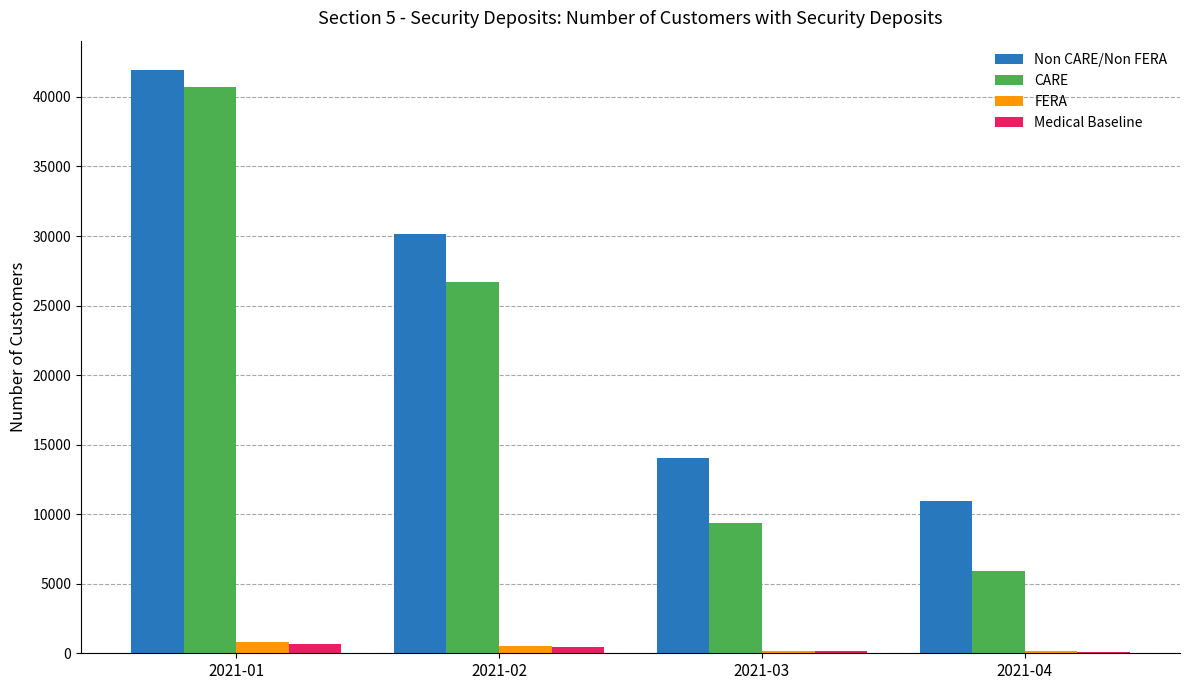

At which label is CARE closest to 23324?

2021-02